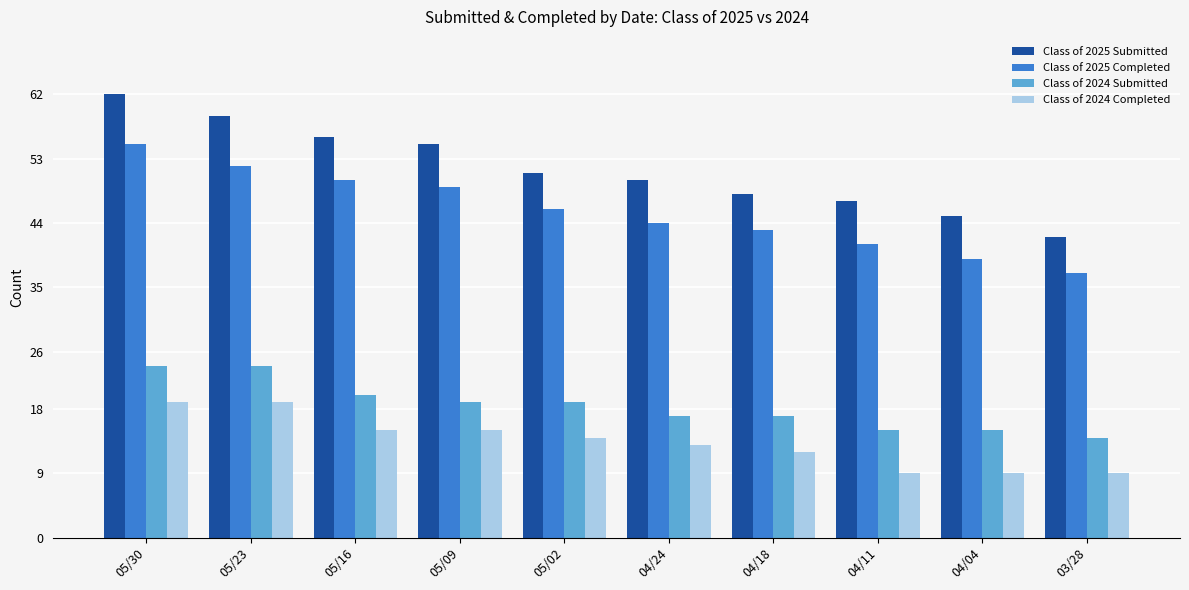

Which series has the largest range (max minus min)?

Class of 2025 Submitted